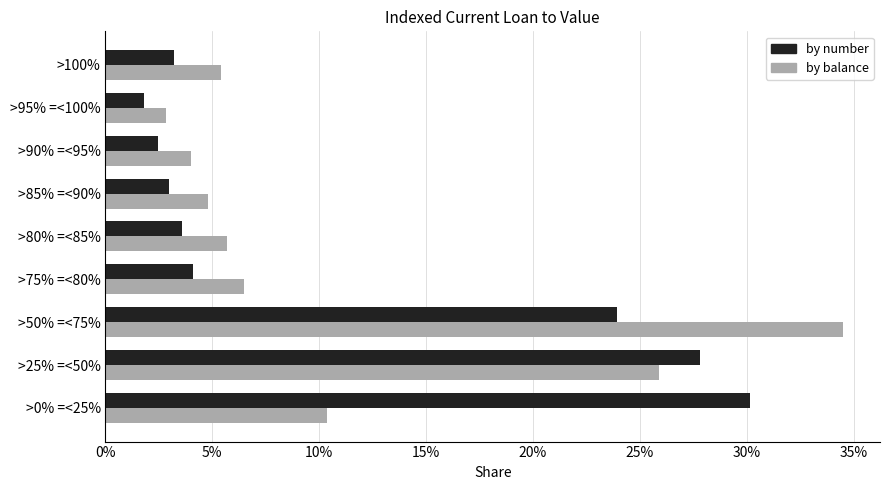

What are all the series names shown in the legend?

by number, by balance